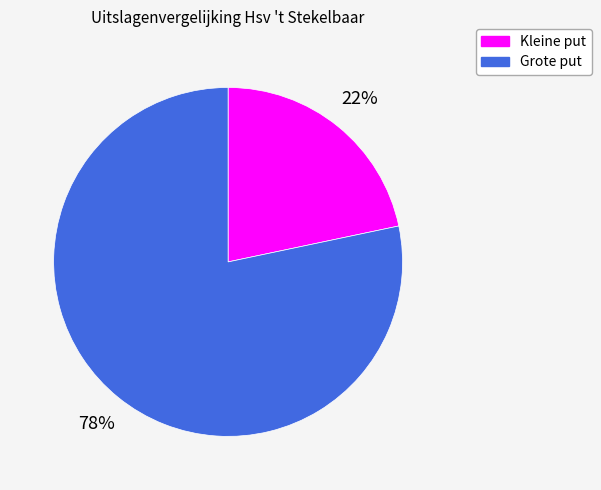

The Kleine put slice represents 7% of the pie. True or false?

False